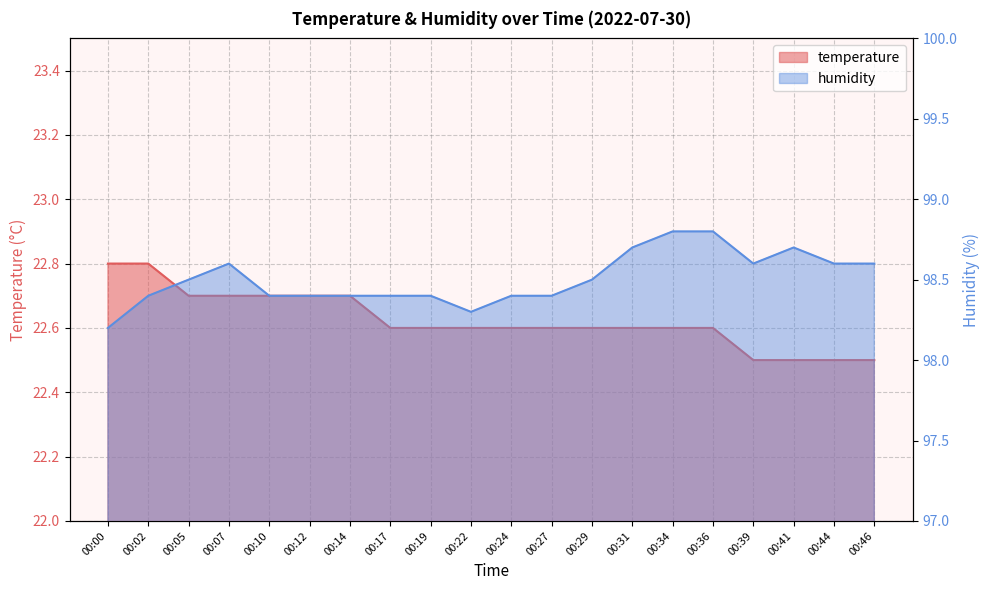

Rank the series at 00:14 from lowest to highest value.

temperature, humidity